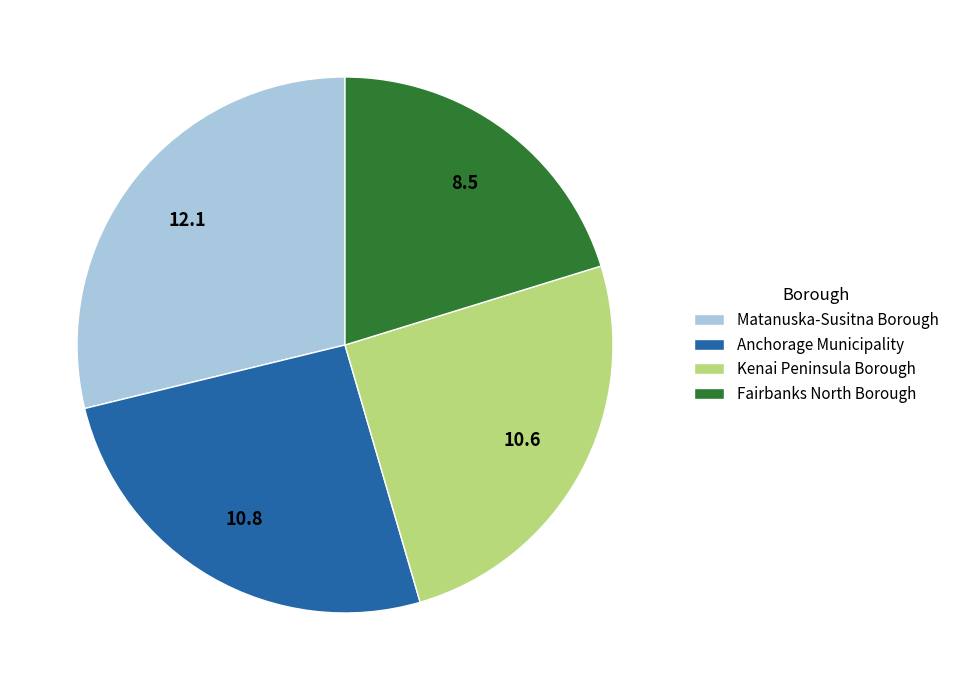

How many segments does this pie chart have?

4